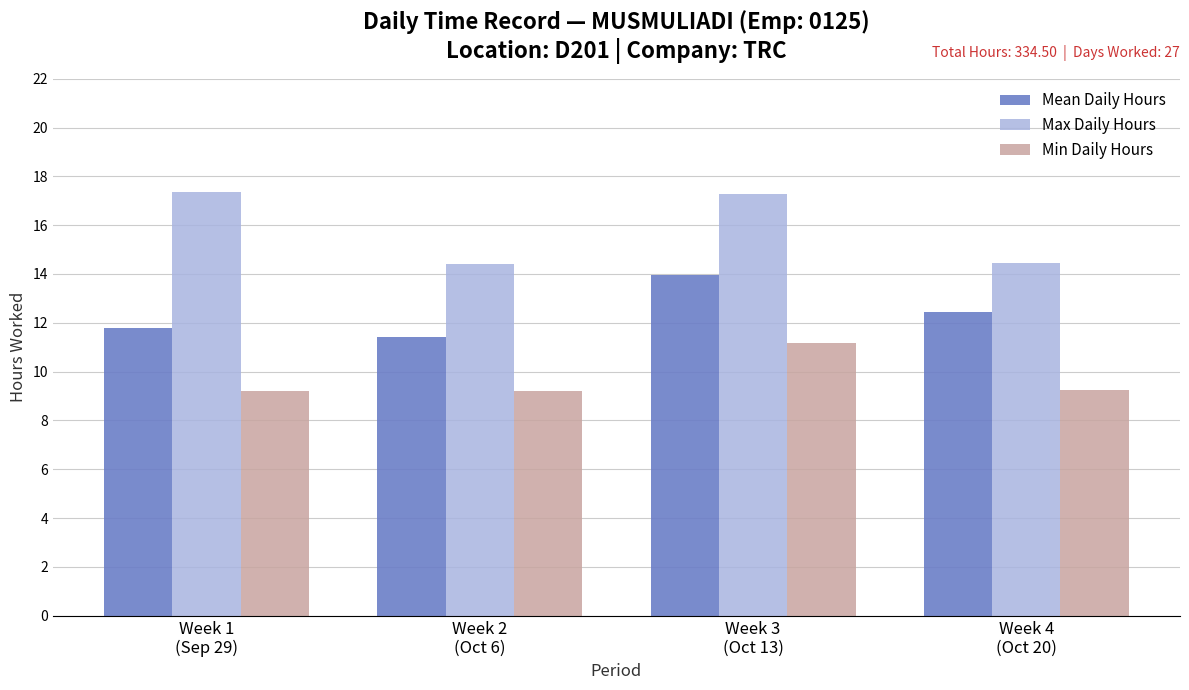

What is the minimum value for Min Daily Hours?

9.2